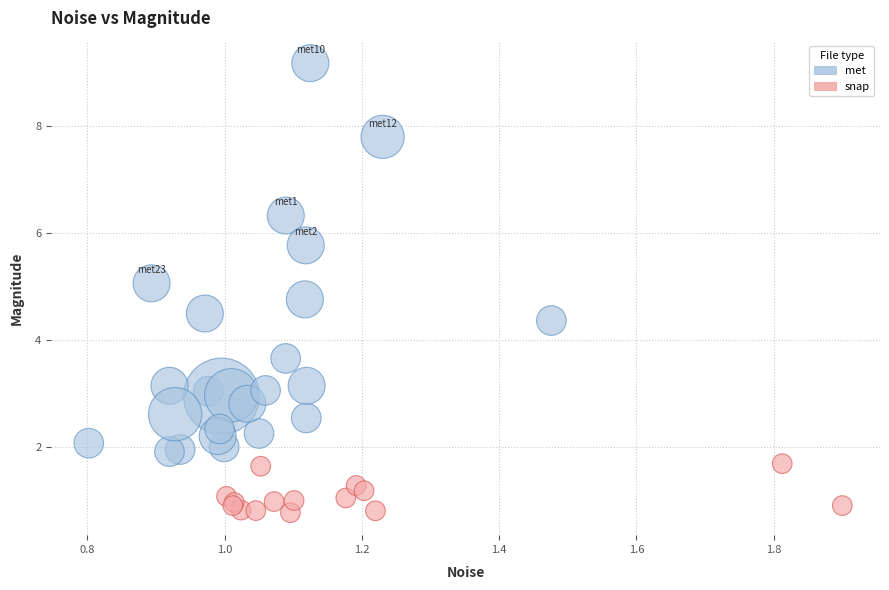

Which series reaches the maximum Y coordinate?

met